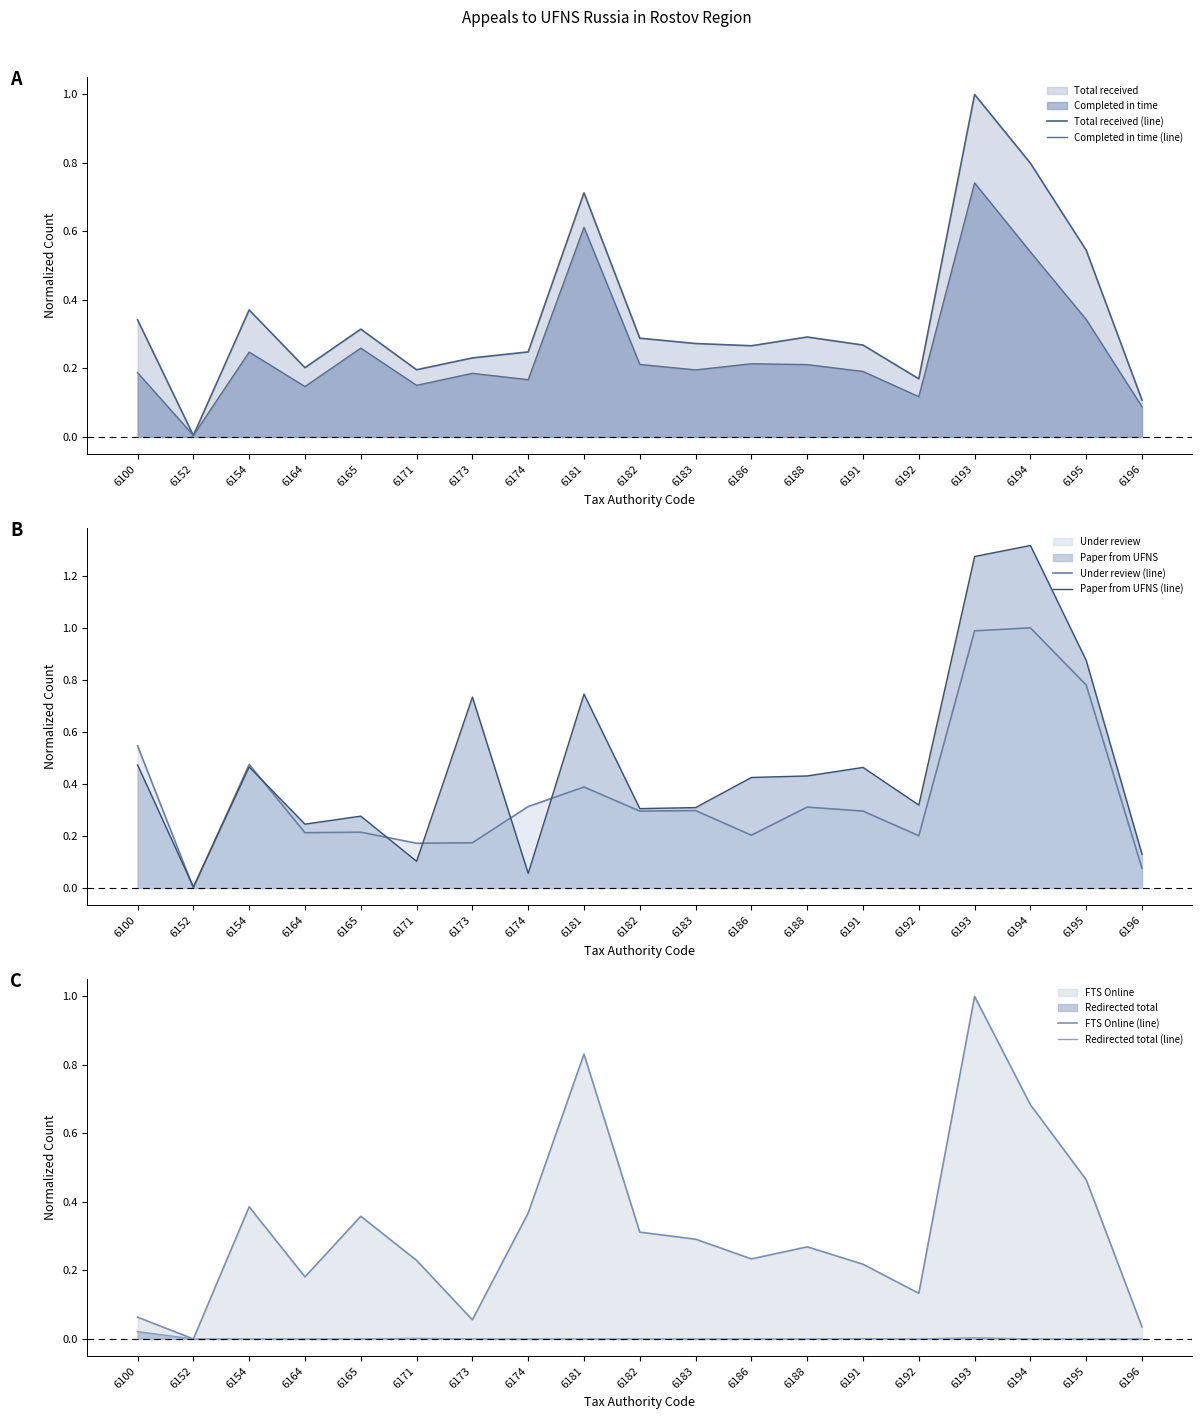

Does the chart display data point markers on the line(s)?

No